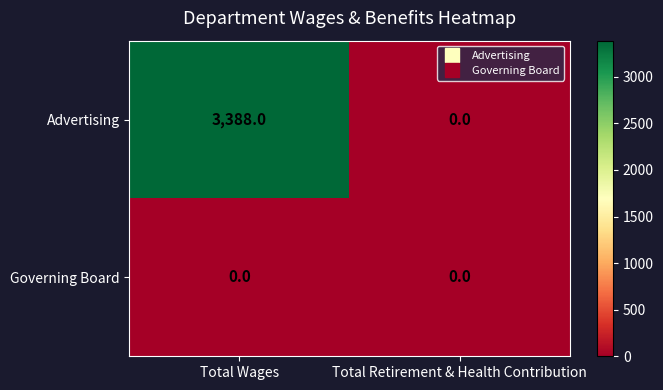

The Advertising series shows 0 at Total Retirement & Health Contribution. True or false?

True